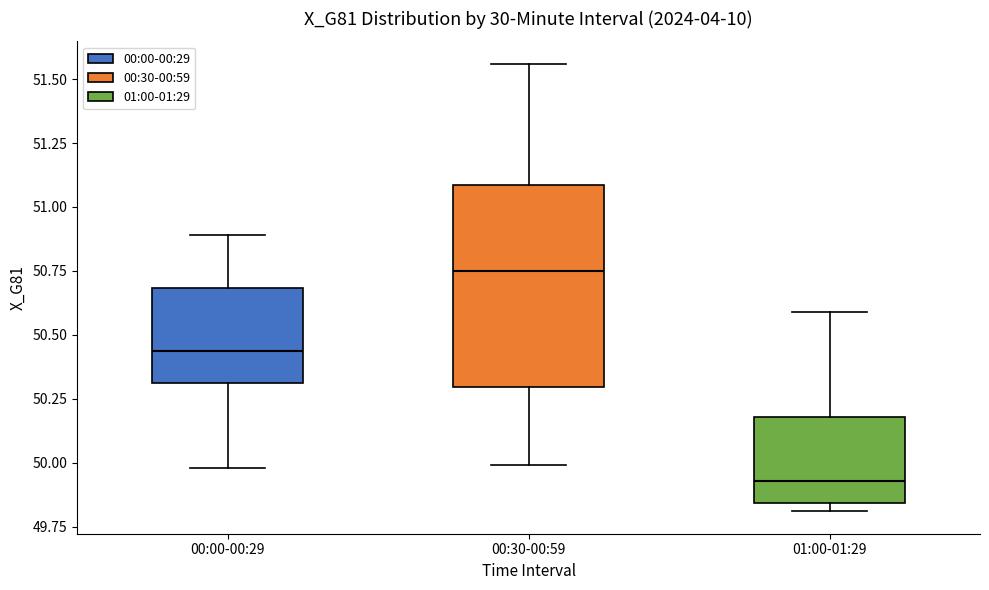

Which box's median line is the lowest?

01:00-01:29